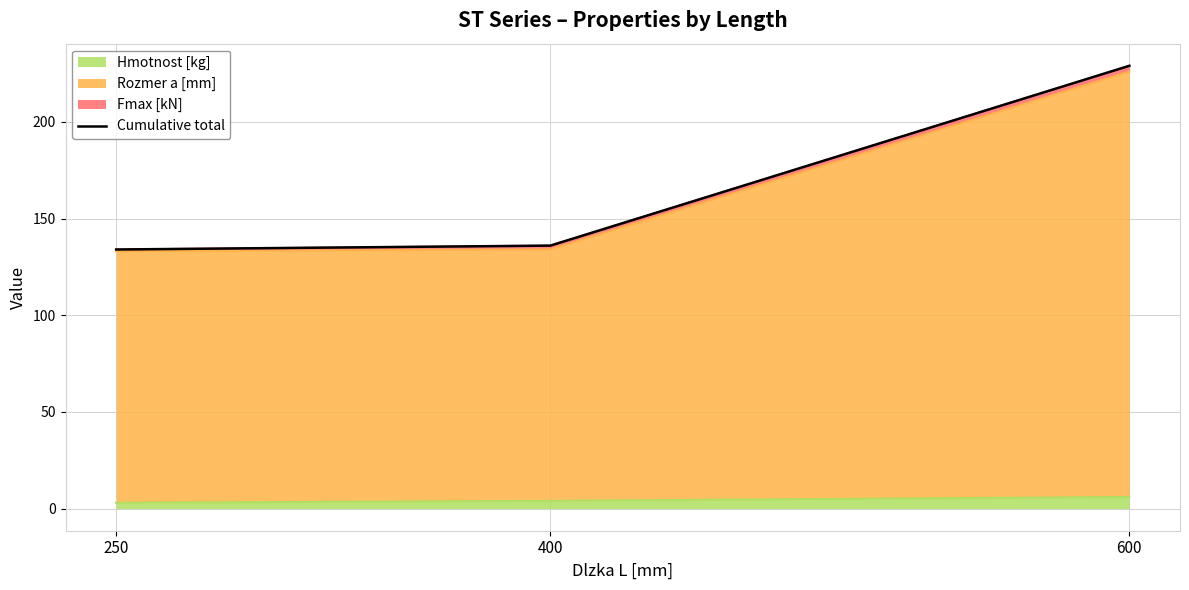

What is the difference between the maximum and second lowest values?

93